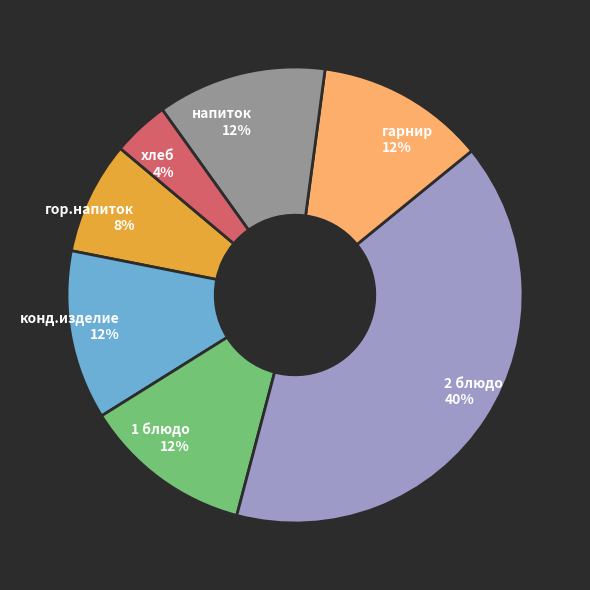

What is the smallest slice in the pie chart?

хлеб